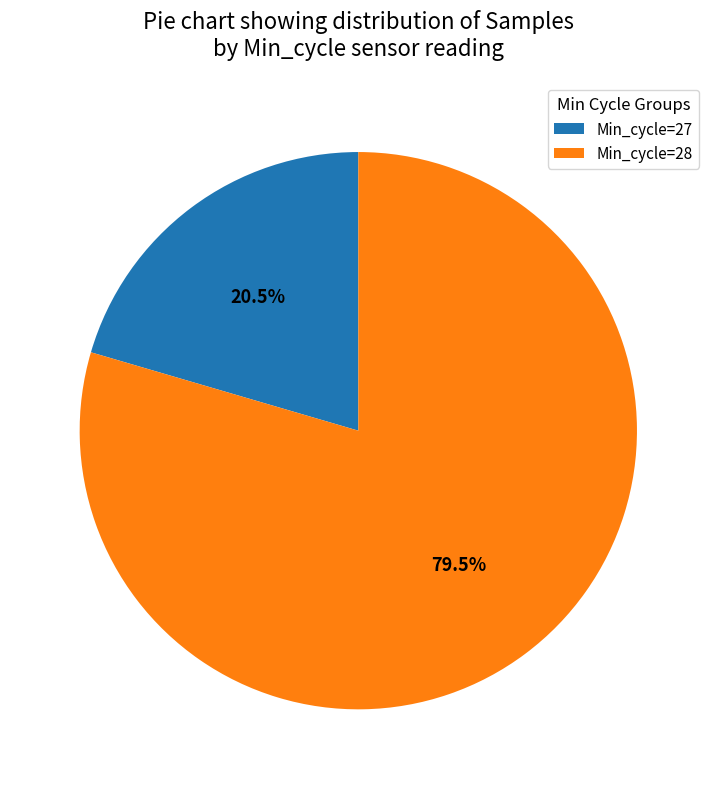

Which category accounts for the majority?

Min_cycle=28